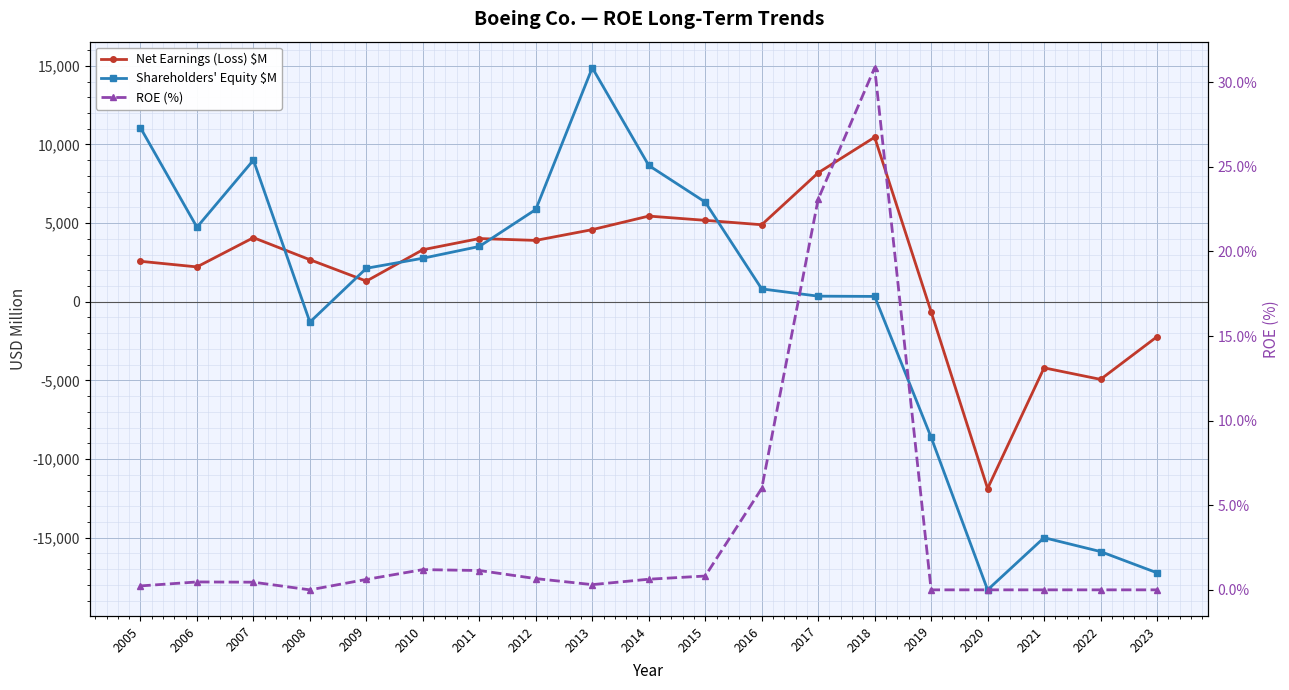

Rank the series by their maximum value, from highest to lowest.

Shareholders' Equity $M, Net Earnings (Loss) $M, ROE (%)